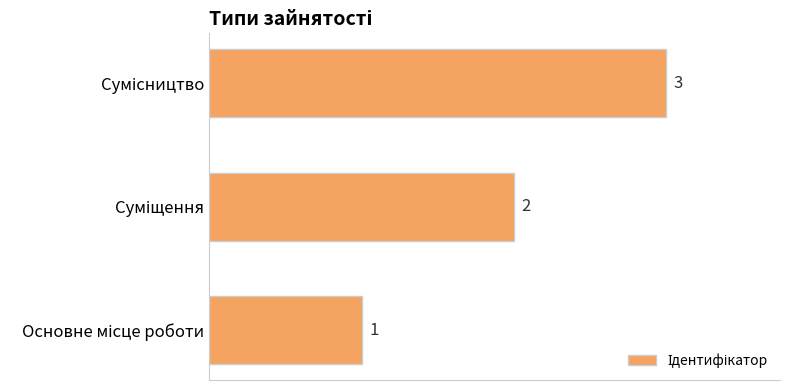

What is the greatest value displayed?

3